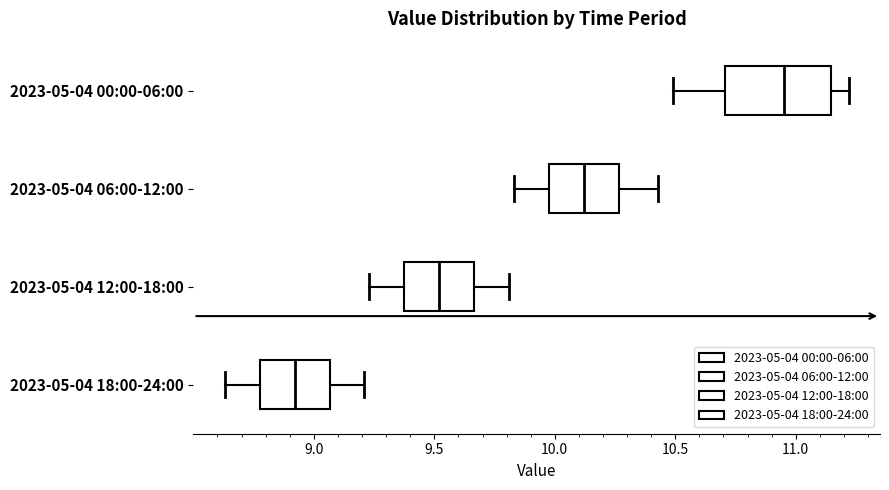

Comparing the boxes themselves (not the whiskers), which one is the widest?

2023-05-04 00:00-06:00